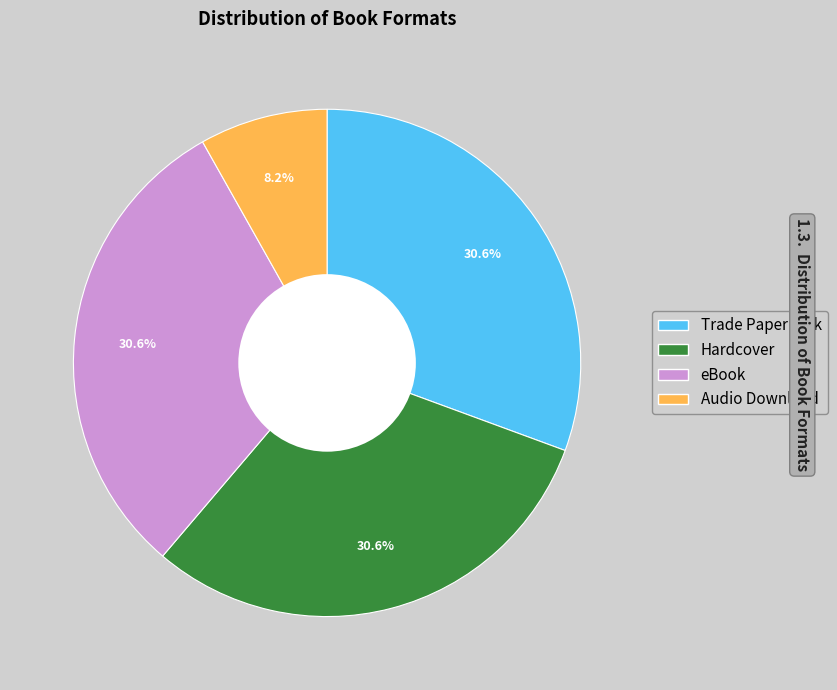

Does Audio Download represent more than half of the total?

No